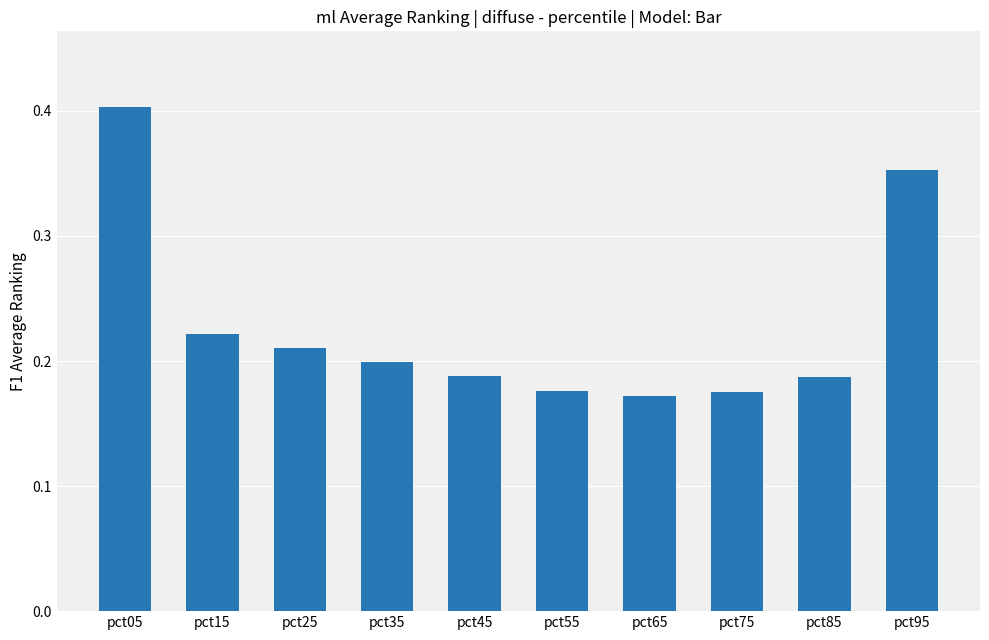

Between pct35 and pct15, which is larger?

pct15